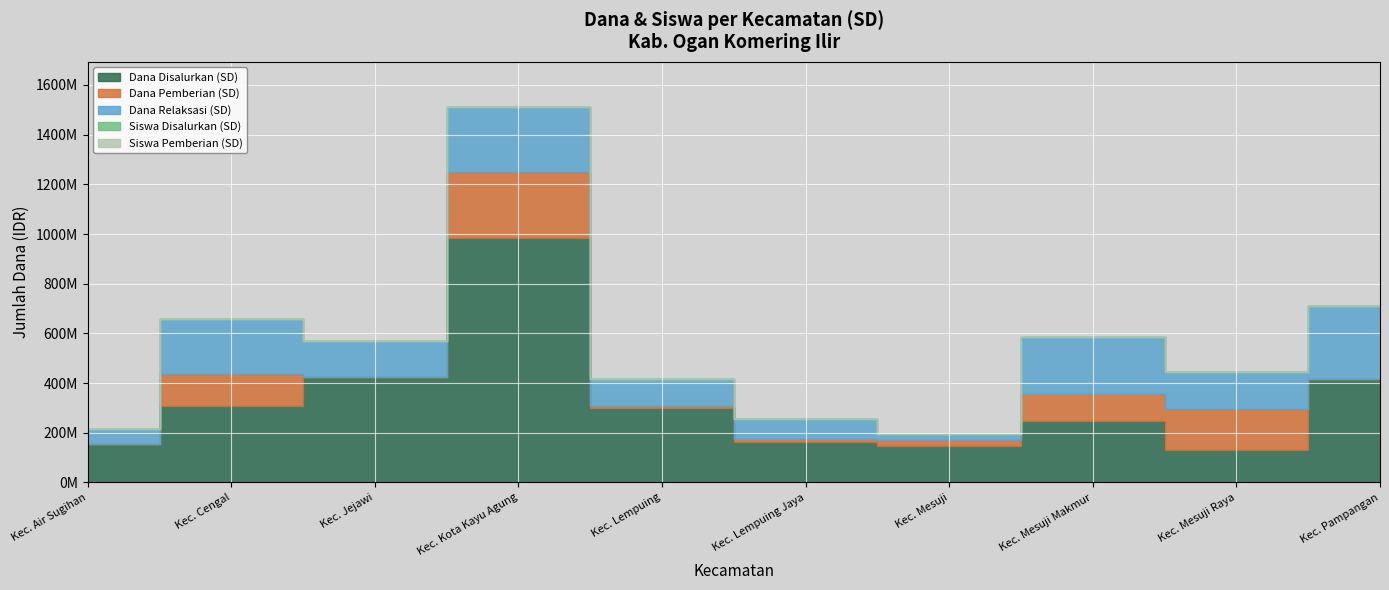

The Dana Disalurkan (SD) series shows 301725000 at Kec. Lempuing. True or false?

True